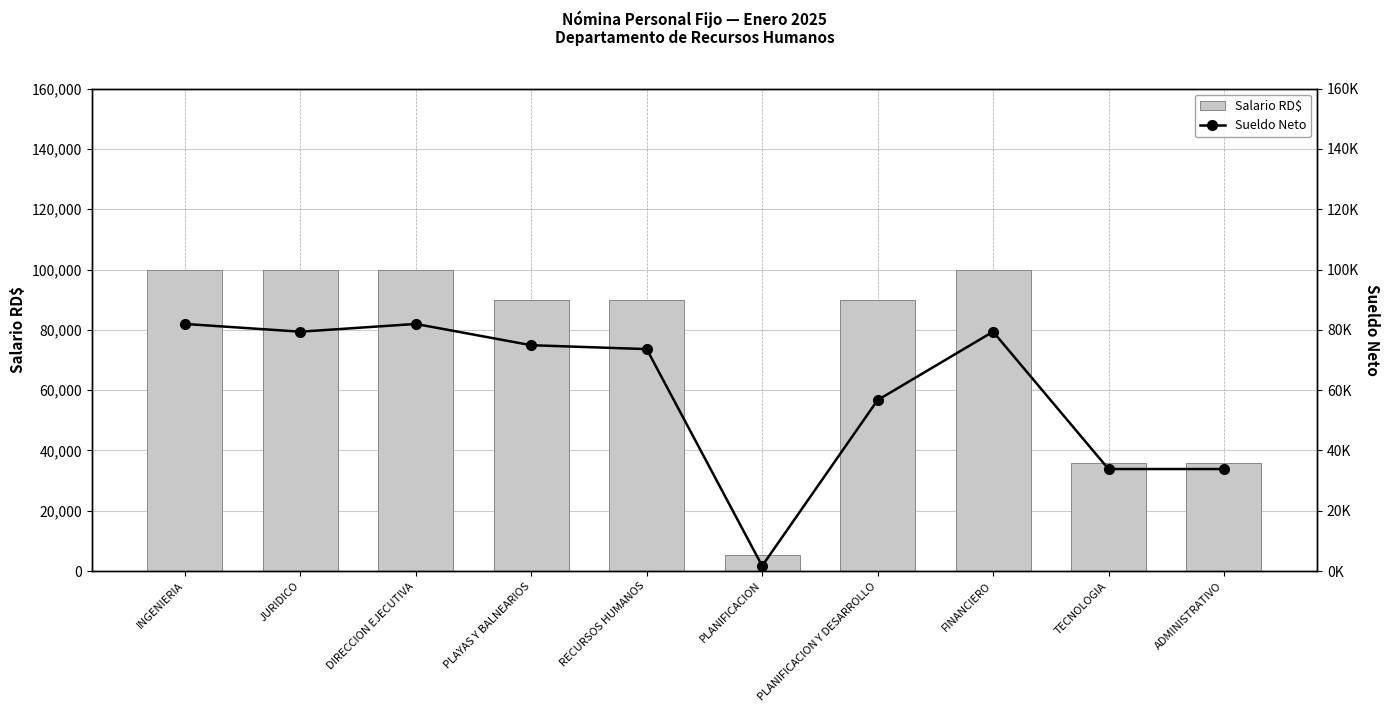

What is the average value of the Salario RD$ series?

74750